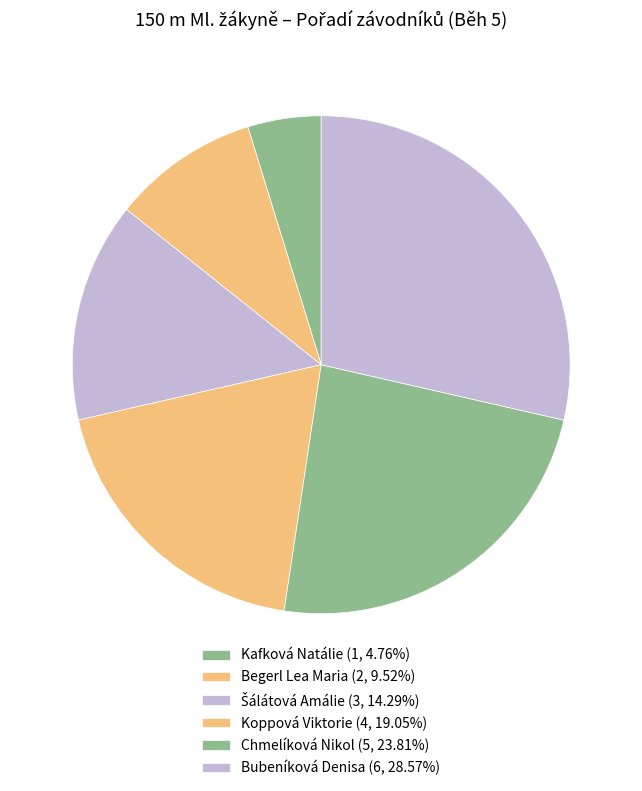

How many segments does this pie chart have?

6